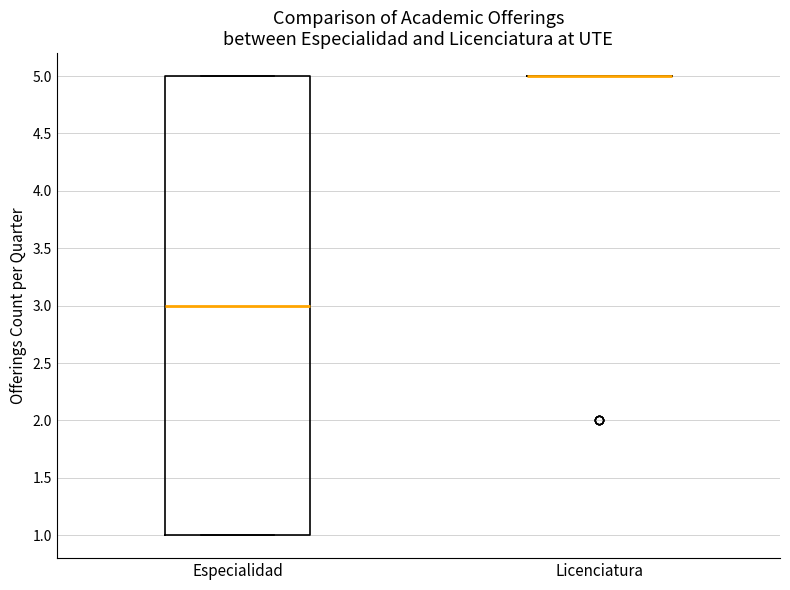

Reading left to right, read every box against the y-axis: the position of its median line, the range the box covers, and the ends of its whiskers. The values are not printed on the chart, so give them approximately, as read against the axis.

Especialidad: median 3, box 1 to 5, whiskers 1 to 5
Licenciatura: box collapsed to a line at 5, whiskers 5 to 5